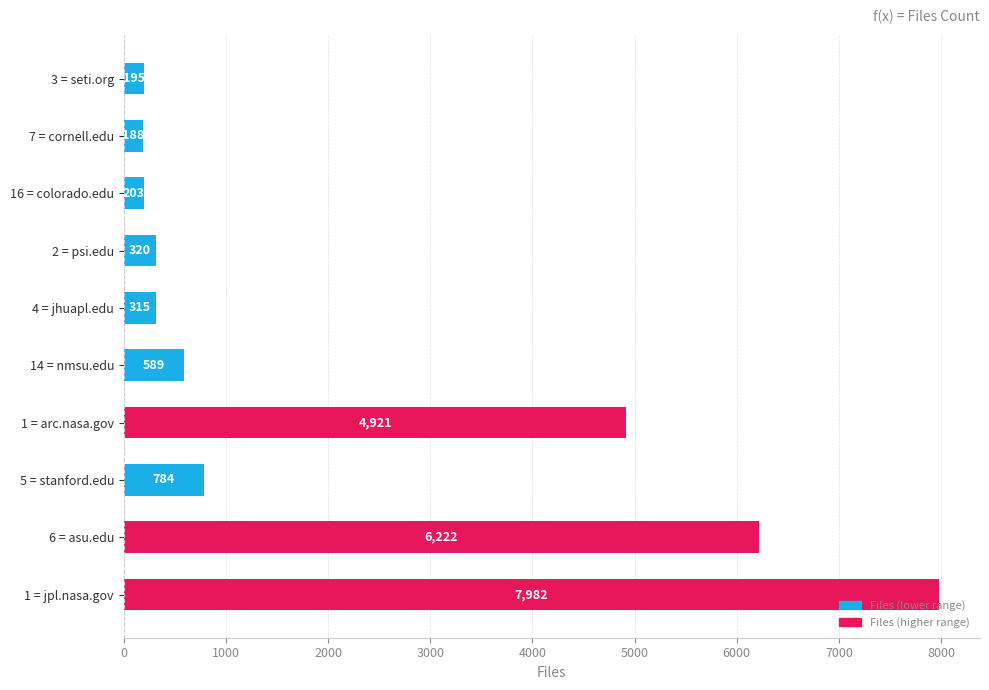

Count the number of categories in the chart.

10